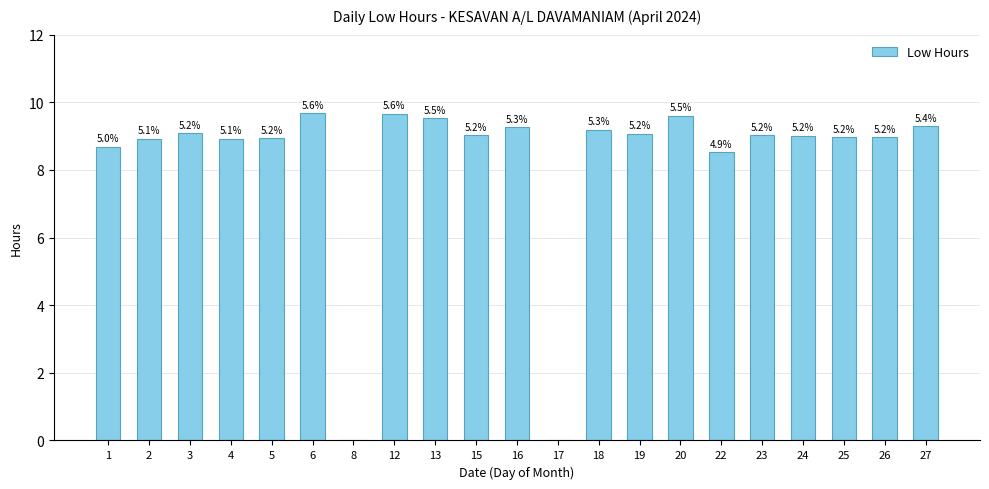

Are the bars horizontal?

No